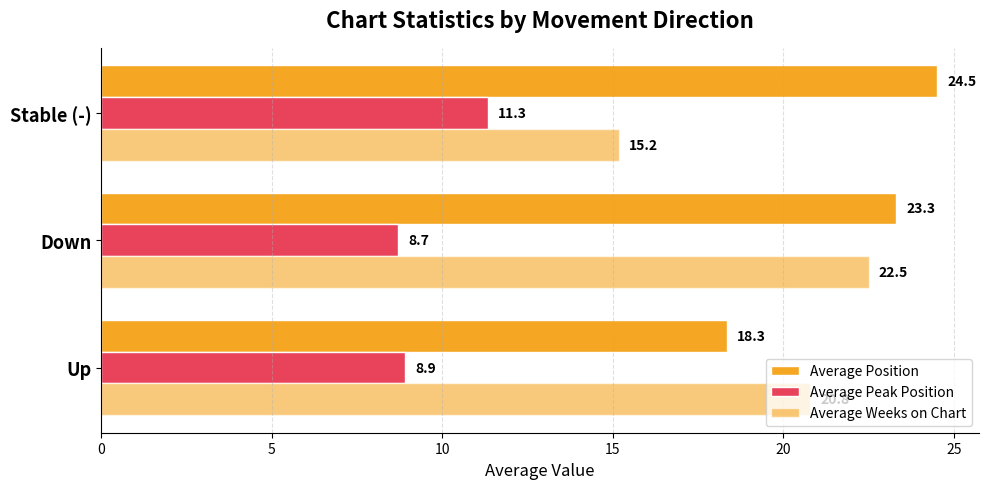

Which series has the largest total across all categories?

Average Position